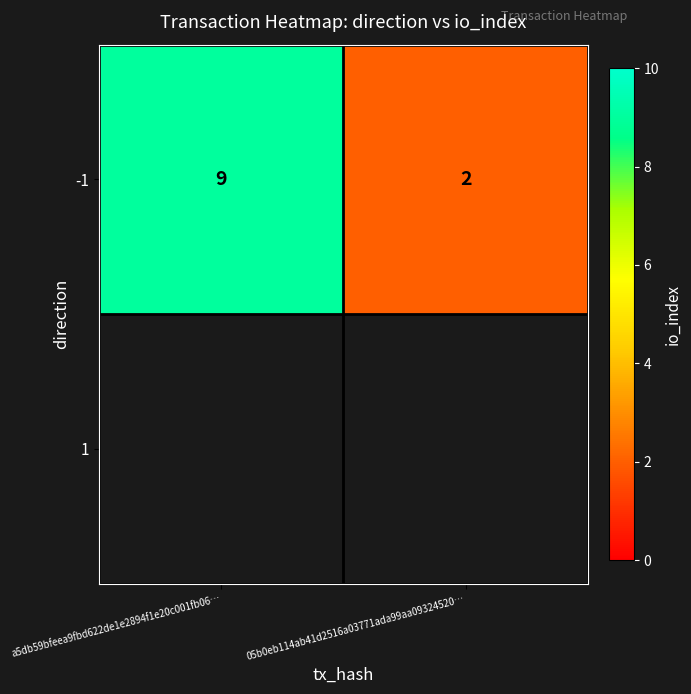

True or false: the data shows 4 at a5db59bfeea9fbd622de1e2894f1e20c001fb06….

False